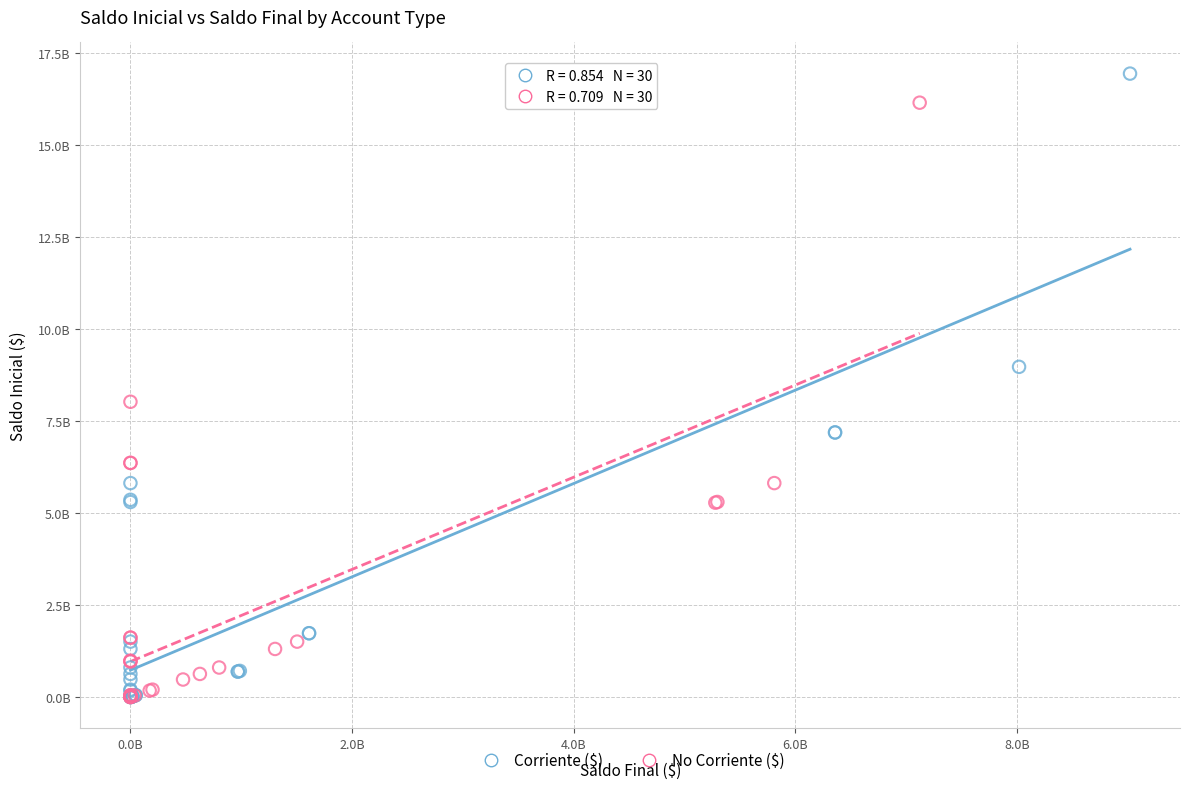

Which series reaches the maximum Y coordinate?

Corriente ($)